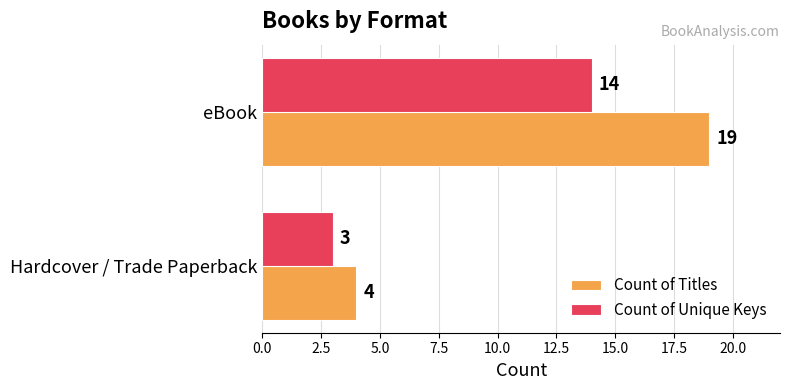

The Count of Unique Keys series shows 14 at eBook. True or false?

True